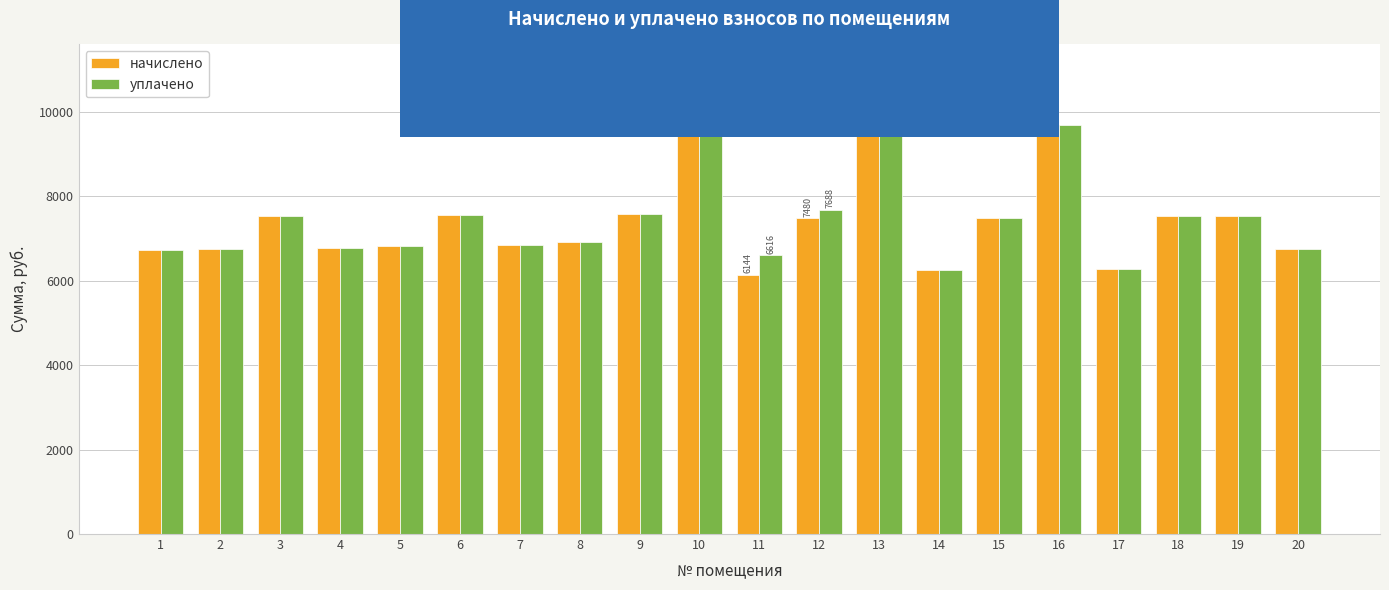

What is the maximum value shown in the chart?

9830.5